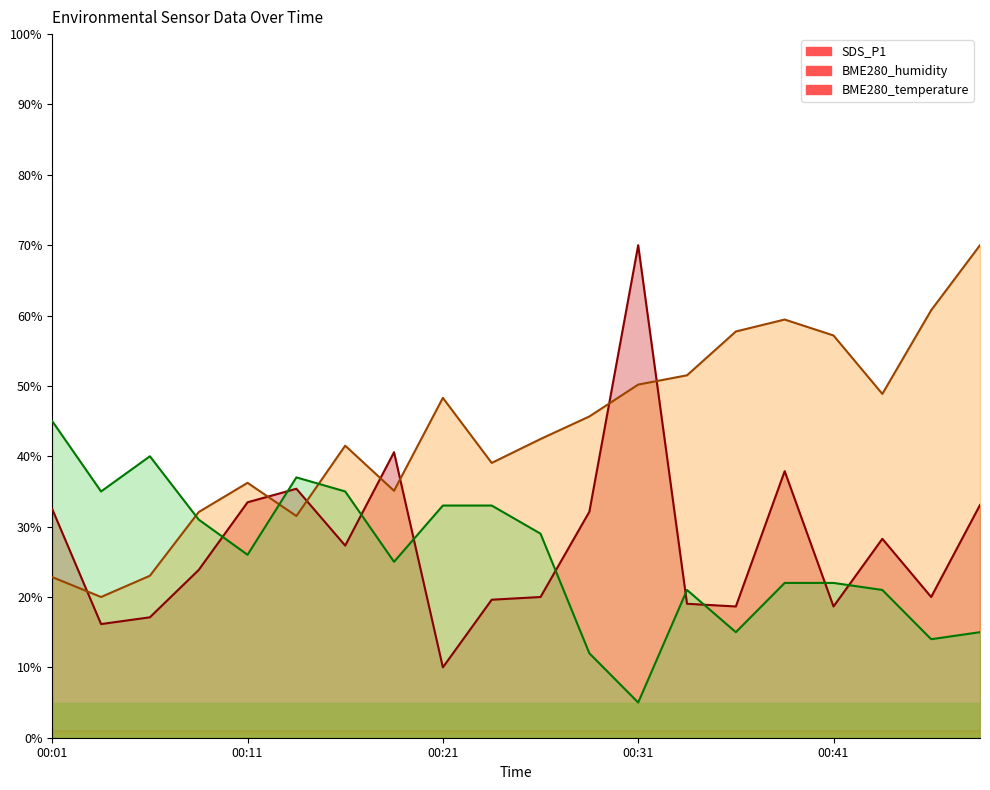

Which has a higher value, 00:06 or 00:28?

00:28